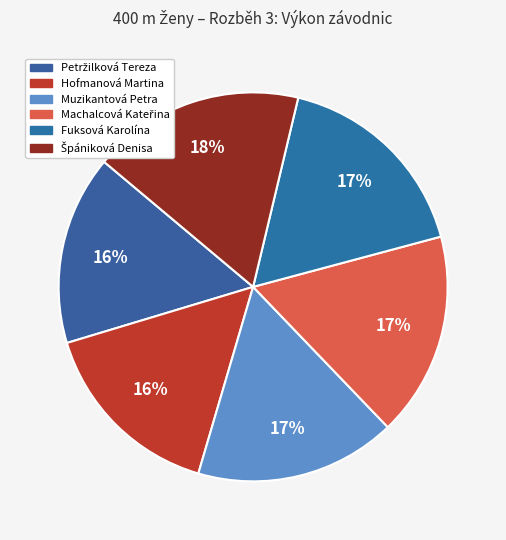

What percentage is the Machalcová Kateřina slice, to the nearest percent?

17%